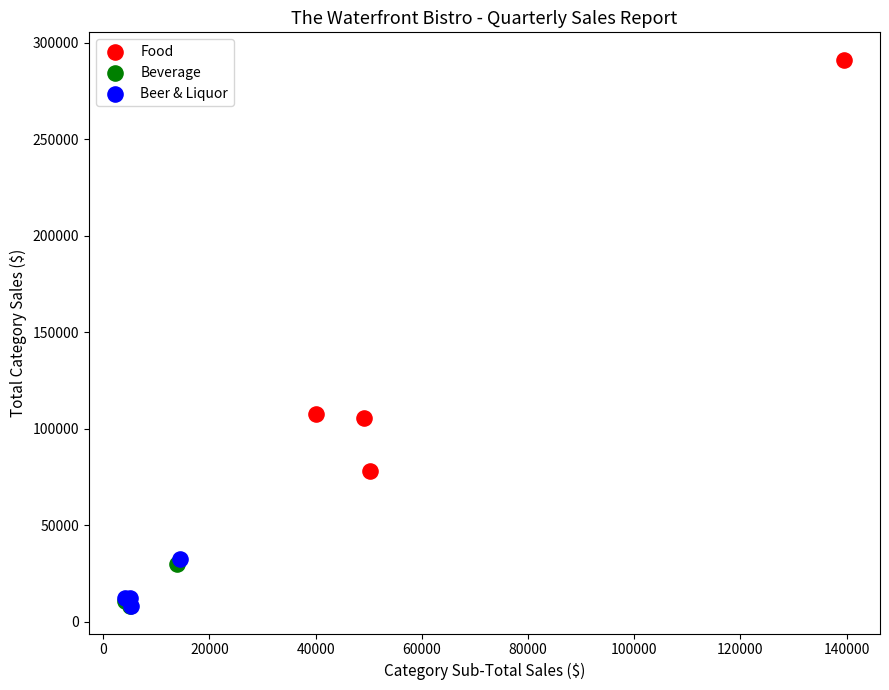

Which series reaches the maximum Y coordinate?

Food